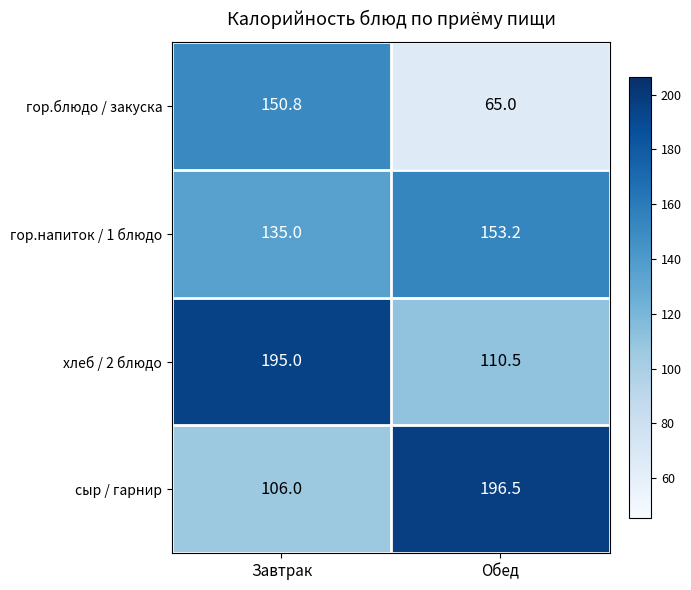

Reading right to left, what are all the values shown in this chart?

гор.блюдо / закуска: Обед=65.0	Завтрак=150.8
гор.напиток / 1 блюдо: Обед=153.2	Завтрак=135.0
хлеб / 2 блюдо: Обед=110.5	Завтрак=195.0
сыр / гарнир: Обед=196.5	Завтрак=106.0